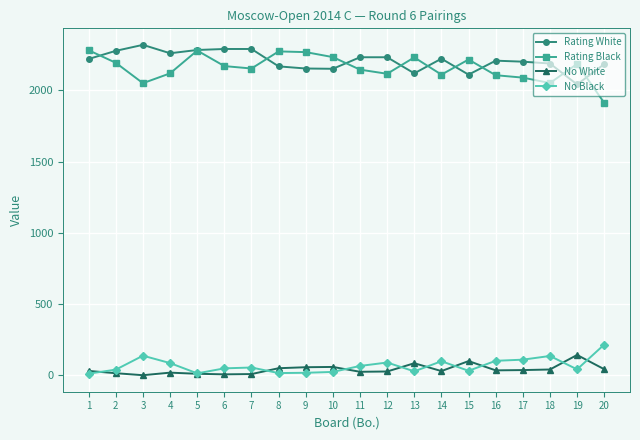

Rank the series at 3 from lowest to highest value.

No White, No Black, Rating Black, Rating White